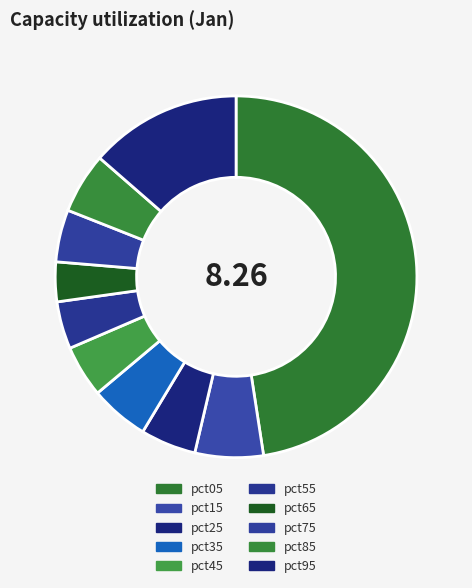

What is the largest slice in the pie chart?

pct05